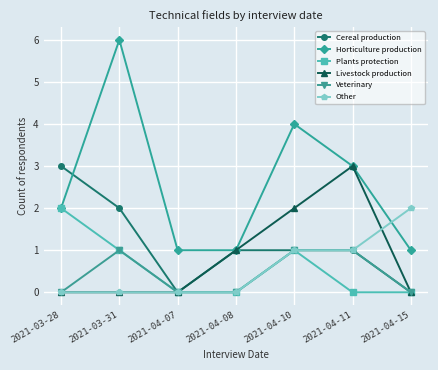

Reading left to right, extract all data points from this chart.

Cereal production: 2021-03-28=3	2021-03-31=2	2021-04-07=0	2021-04-08=1	2021-04-10=1	2021-04-11=1	2021-04-15=0
Horticulture production: 2021-03-28=2	2021-03-31=6	2021-04-07=1	2021-04-08=1	2021-04-10=4	2021-04-11=3	2021-04-15=1
Plants protection: 2021-03-28=2	2021-03-31=1	2021-04-07=0	2021-04-08=0	2021-04-10=1	2021-04-11=0	2021-04-15=0
Livestock production: 2021-03-28=0	2021-03-31=0	2021-04-07=0	2021-04-08=1	2021-04-10=2	2021-04-11=3	2021-04-15=0
Veterinary: 2021-03-28=0	2021-03-31=1	2021-04-07=0	2021-04-08=0	2021-04-10=1	2021-04-11=1	2021-04-15=0
Other: 2021-03-28=0	2021-03-31=0	2021-04-07=0	2021-04-08=0	2021-04-10=1	2021-04-11=1	2021-04-15=2